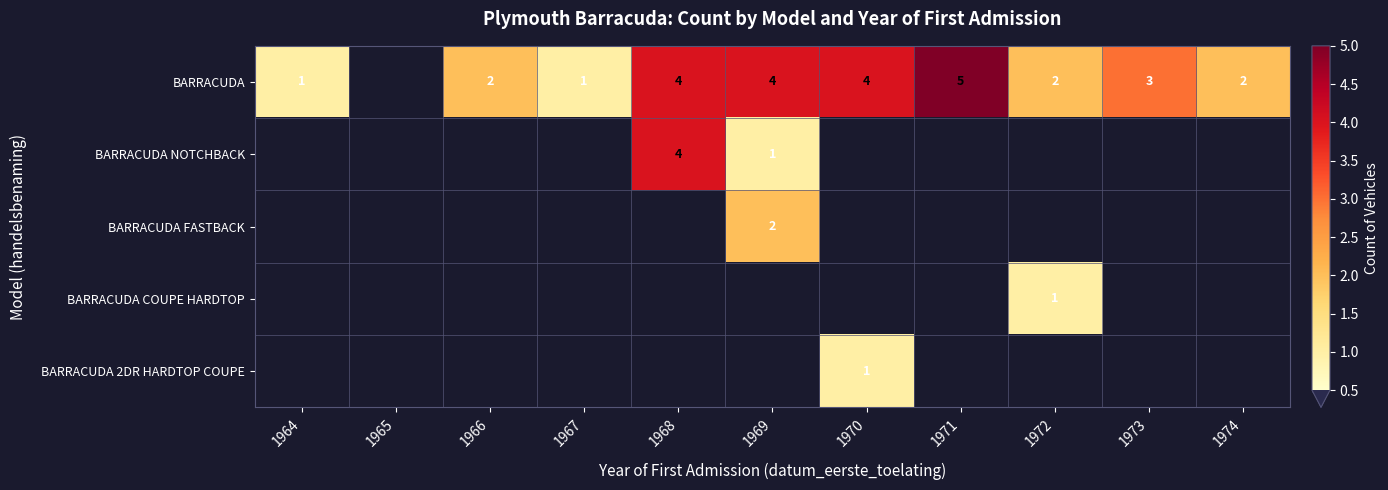

The value of BARRACUDA at 1971 is 9. True or false?

False